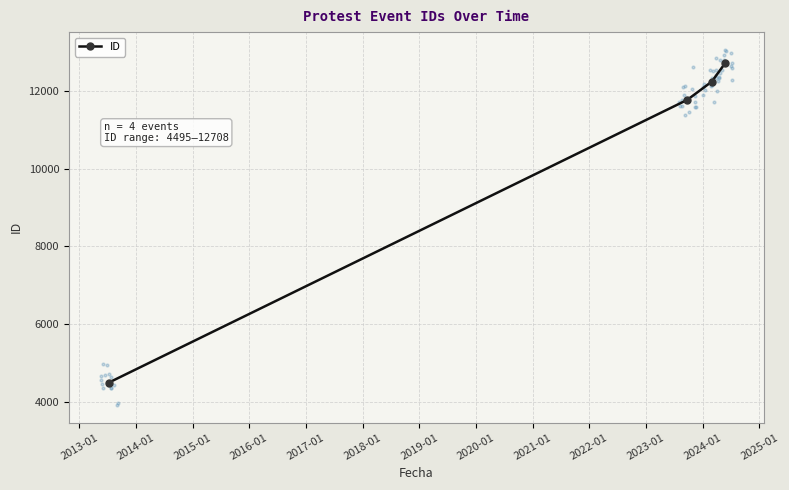

What is the minimum value for ID?

4495